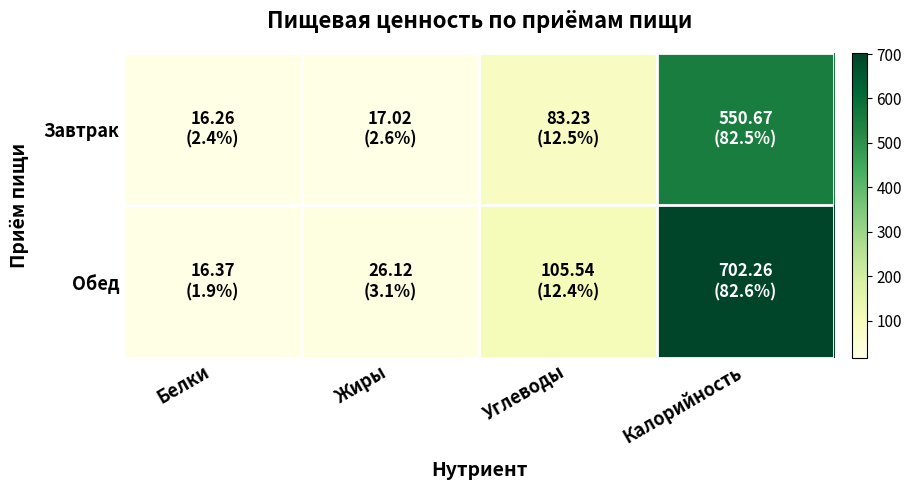

Between Белки and Калорийность, which series saw the biggest shift?

Обед